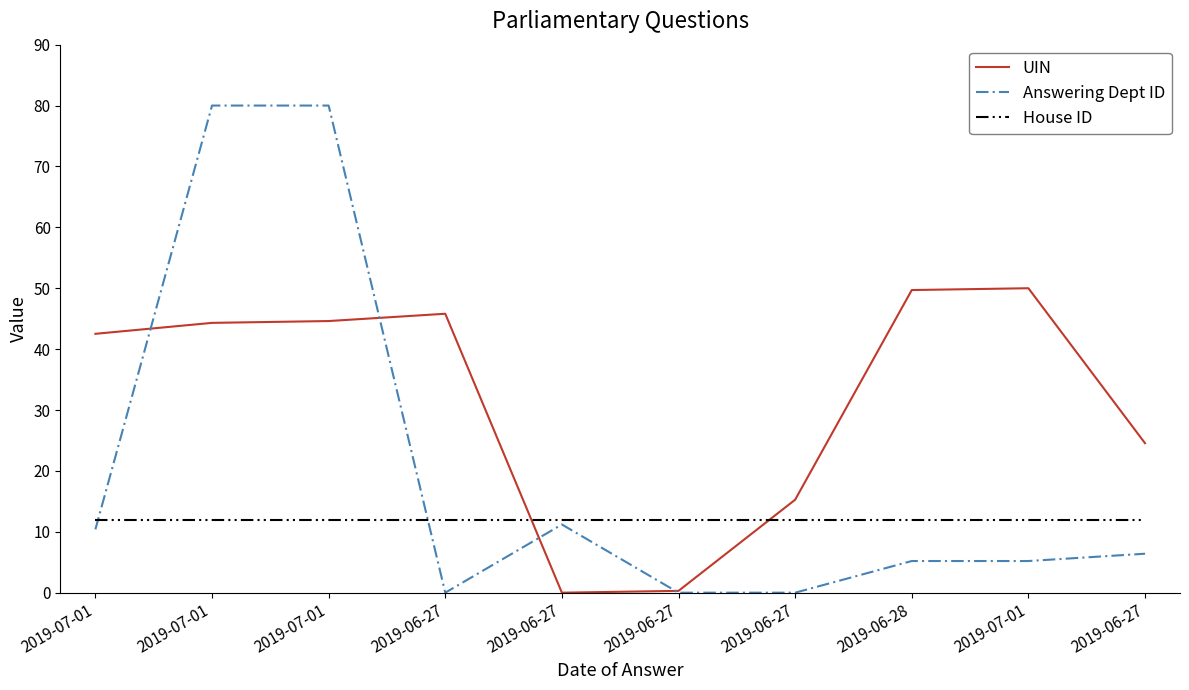

What is the label of the 3rd point from the right?

2019-06-28